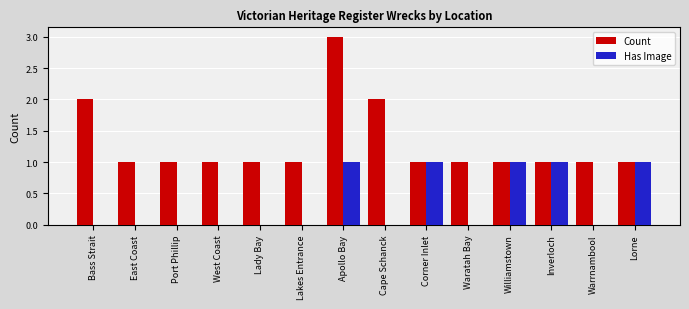

Which series changed the most between East Coast and Inverloch?

Has Image